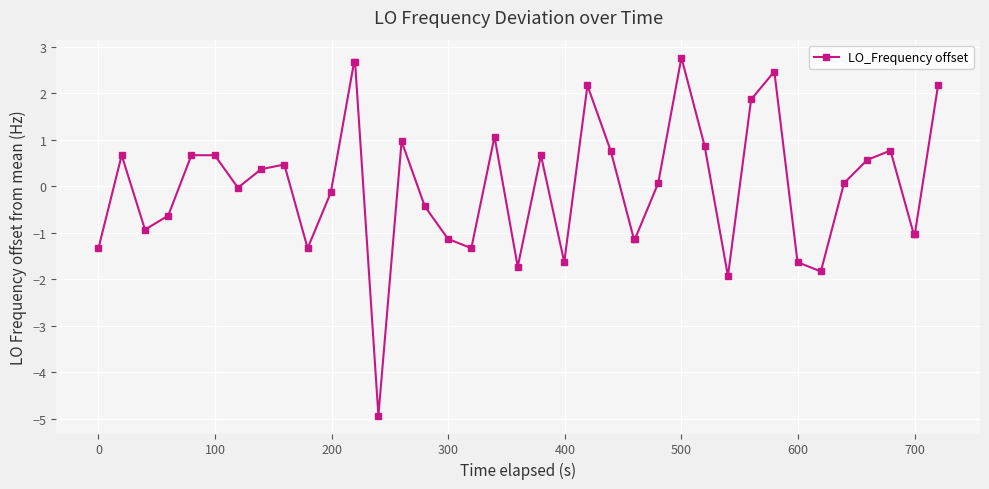

What is the greatest value displayed?

2.8